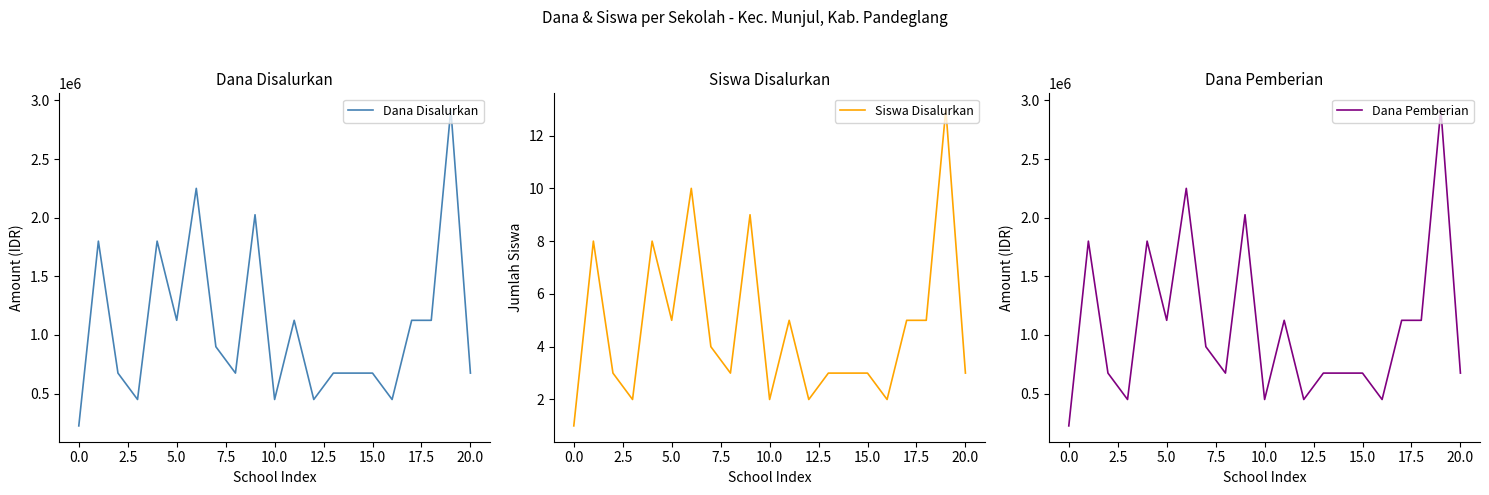

True or false: Siswa Disalurkan has a value of 5 at 15.0.

False